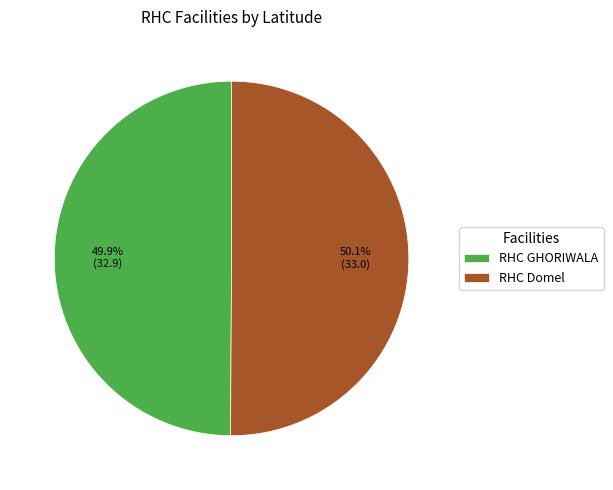

The RHC Domel slice represents 50% of the pie. True or false?

True